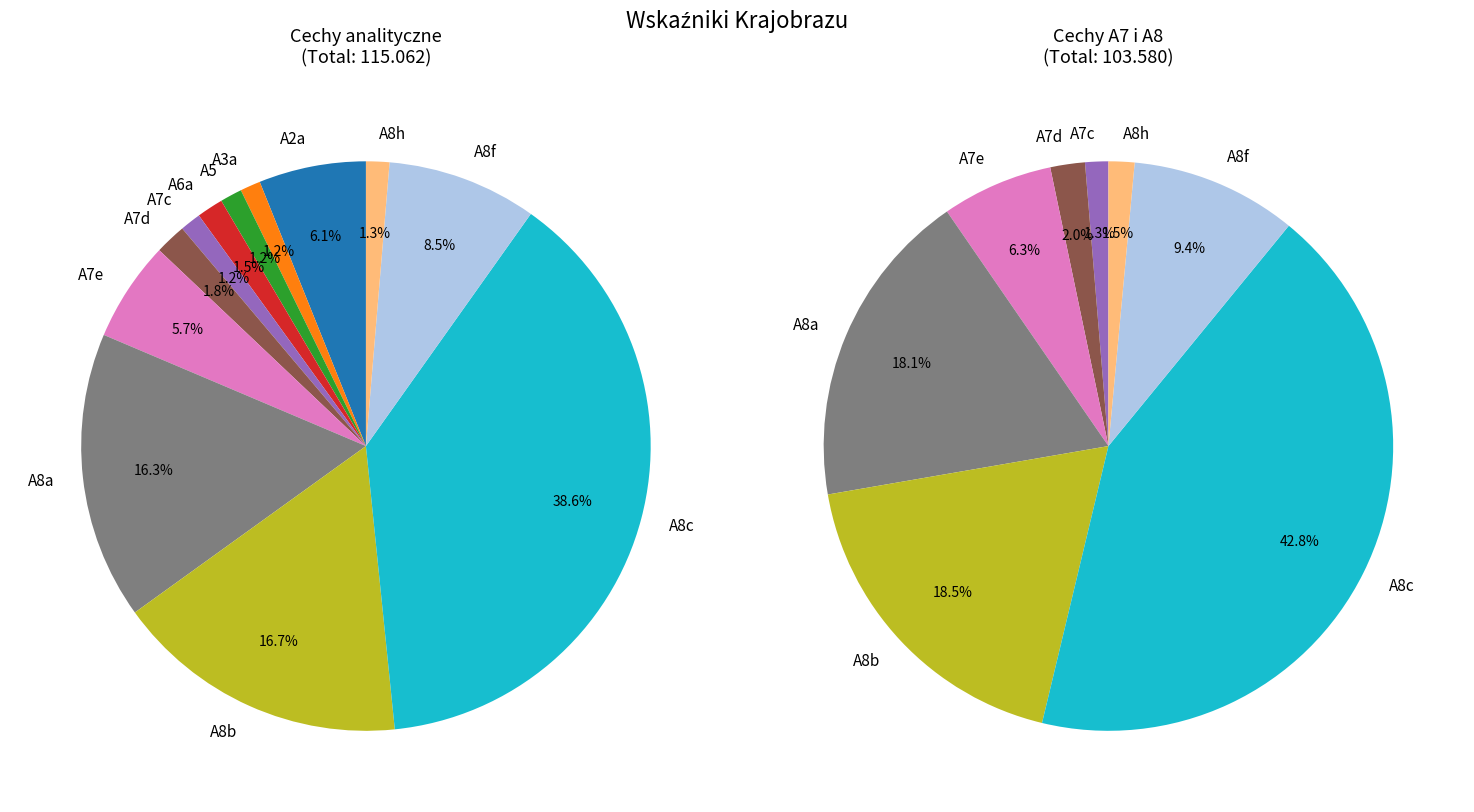

To the nearest percent, what percentage of the pie is A2a?

6%